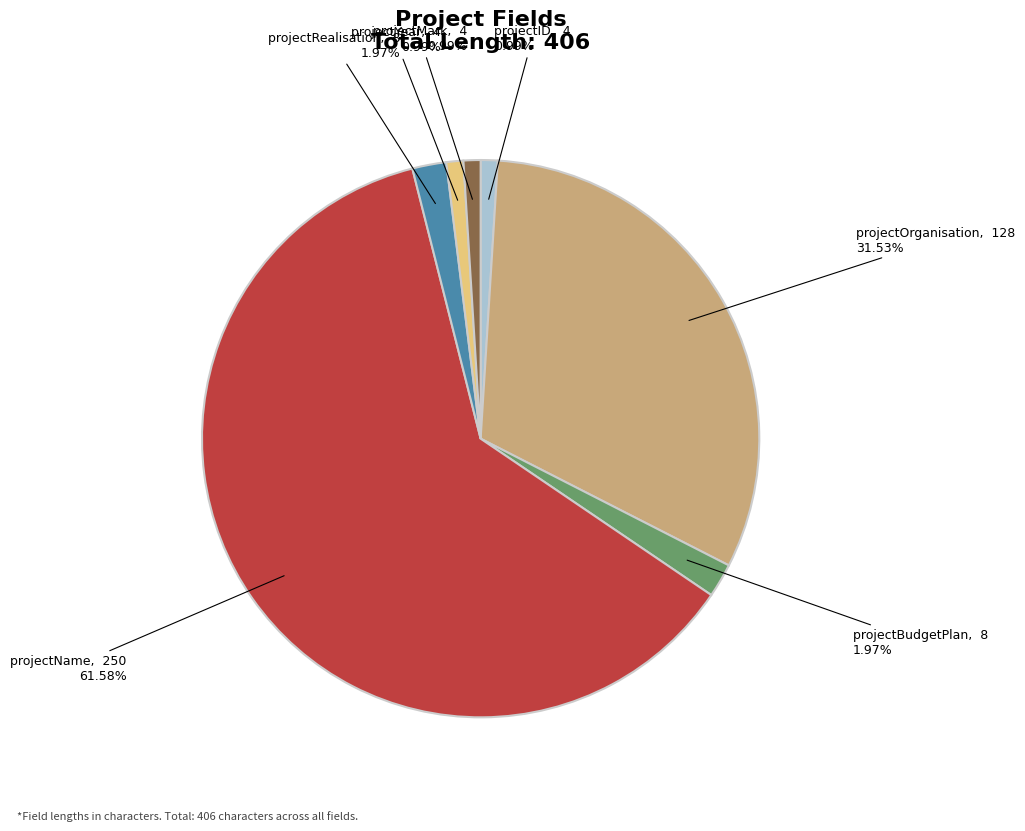

Is there a majority slice in this chart?

Yes